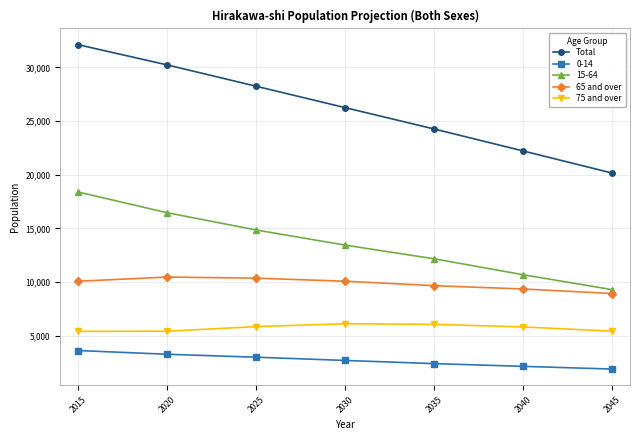

Is this an area chart (filled region under the line)?

No